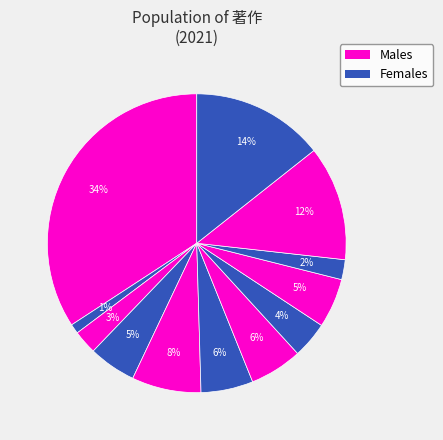

How many segments does this pie chart have?

12